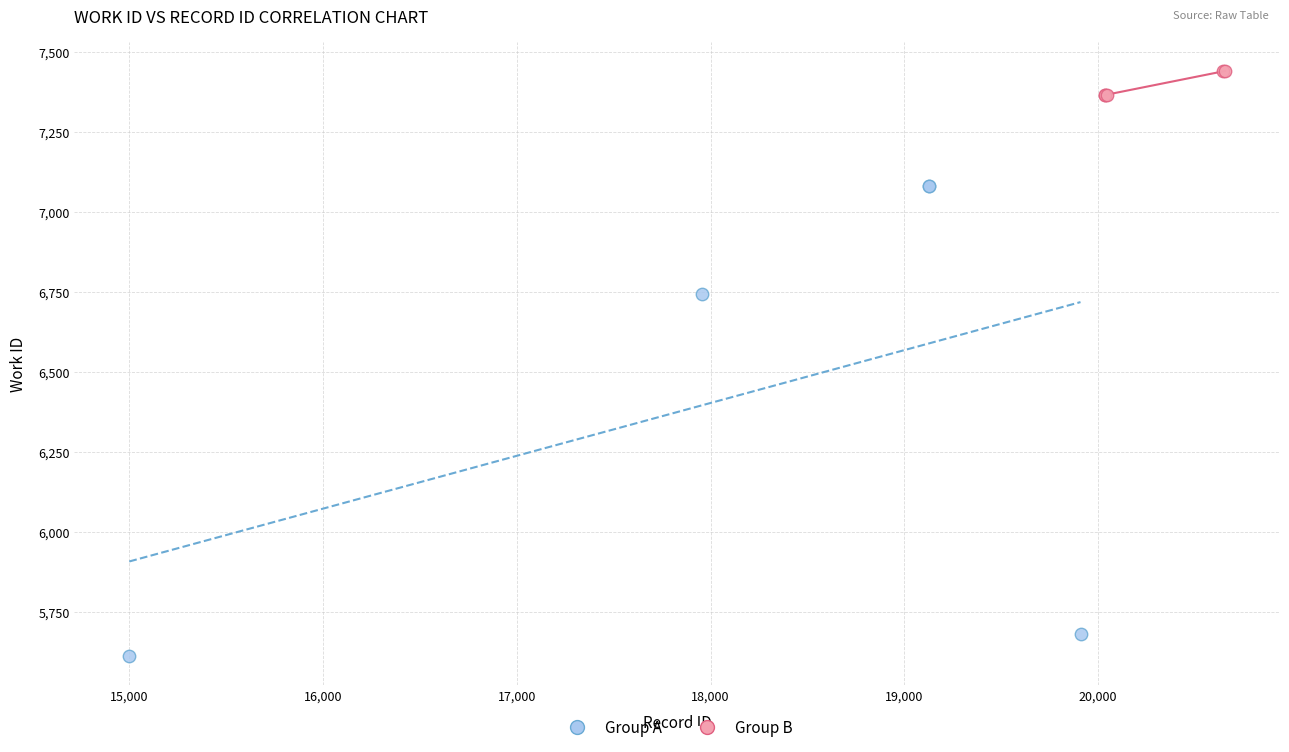

Which series contains the highest Y value?

Group B